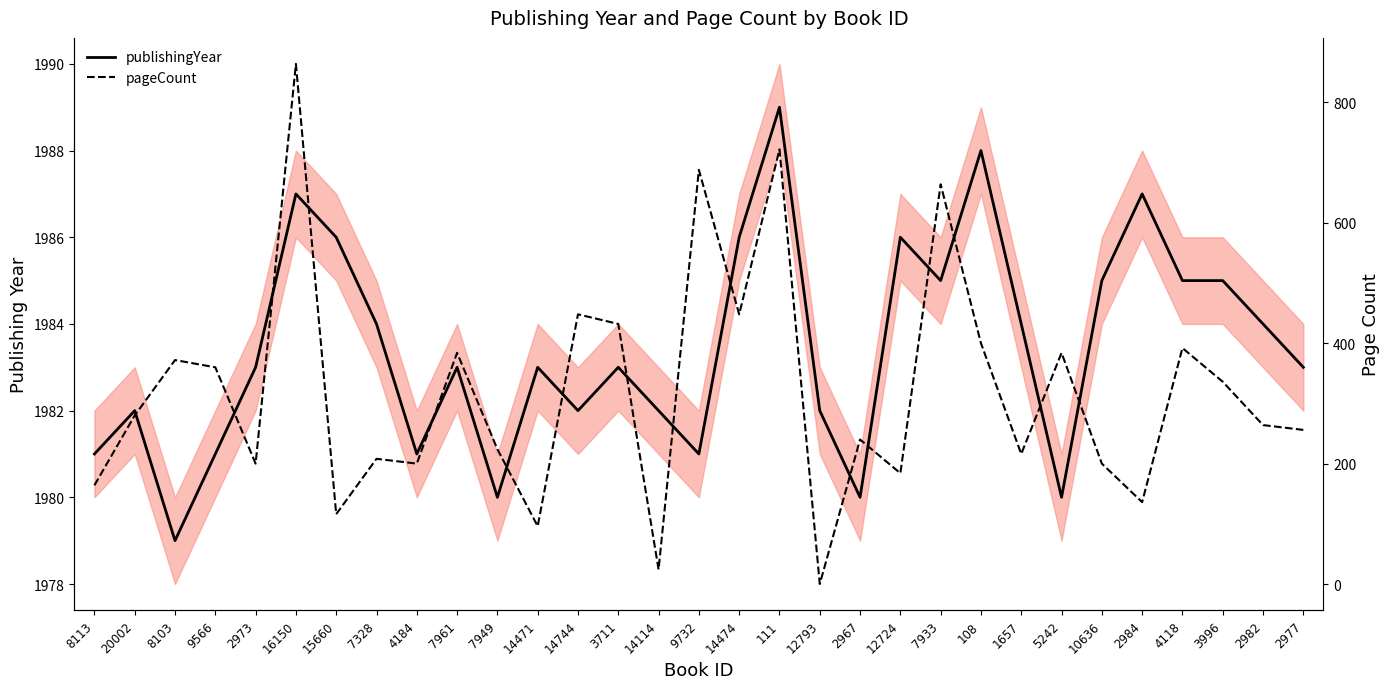

True or false: pageCount and publishingYear intersect in this chart.

False